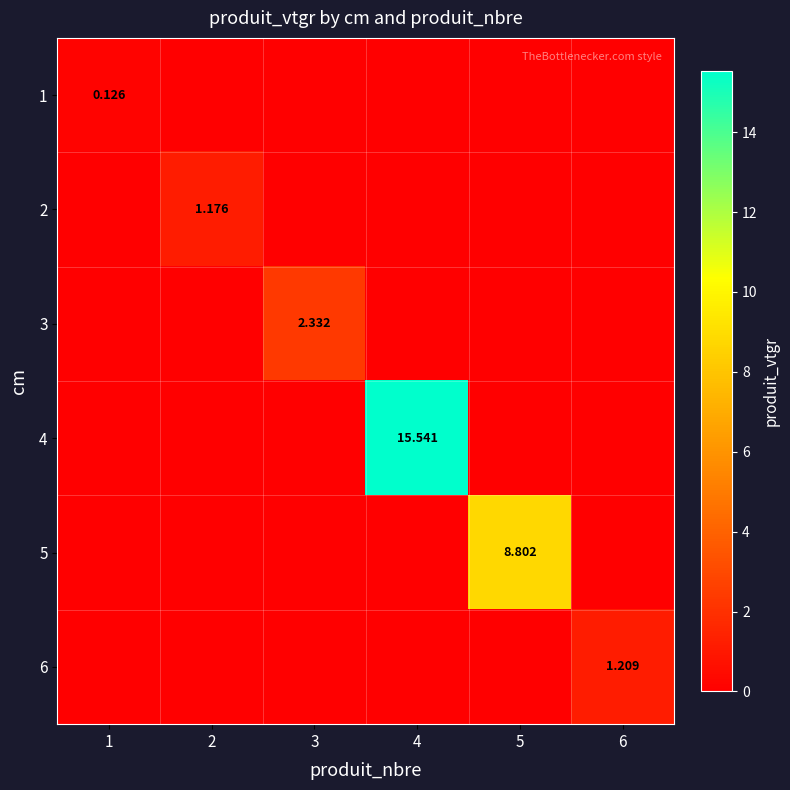

Is it true that 4 equals 9.0 at 6?

False